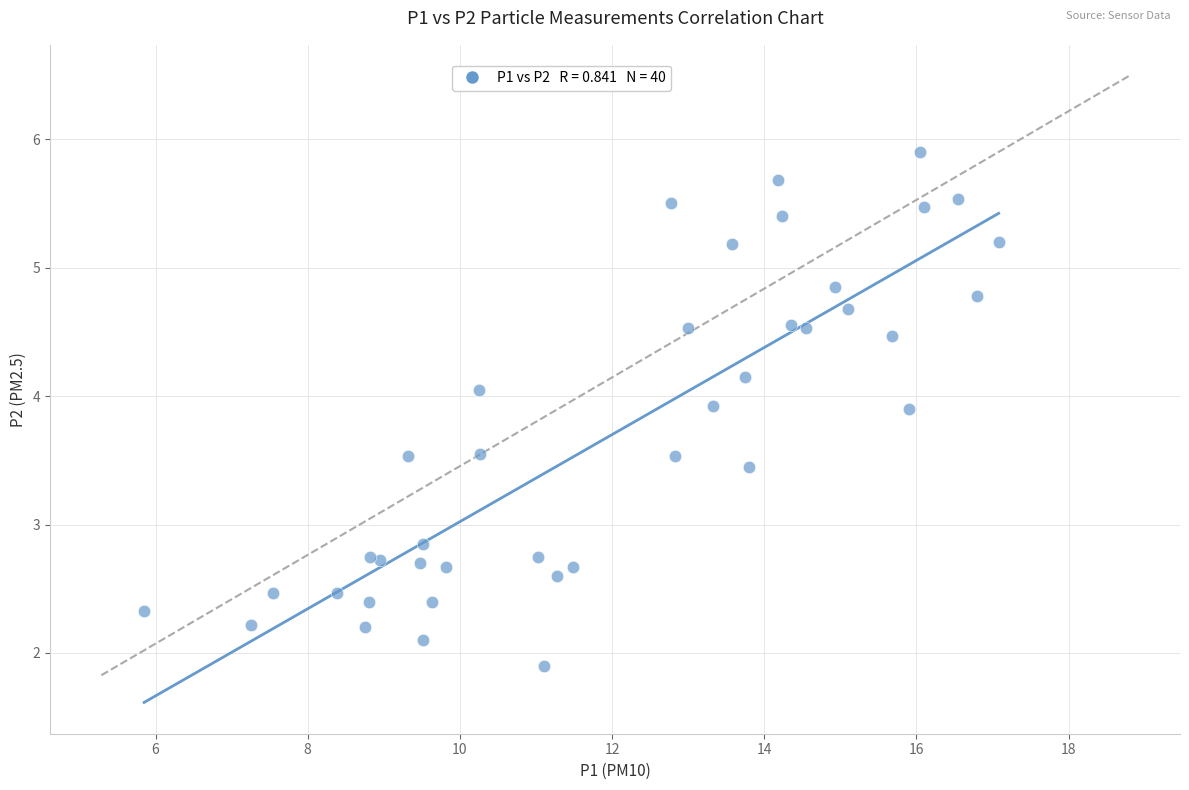

What Y value in the scatter plot is closest to 3?

2.9